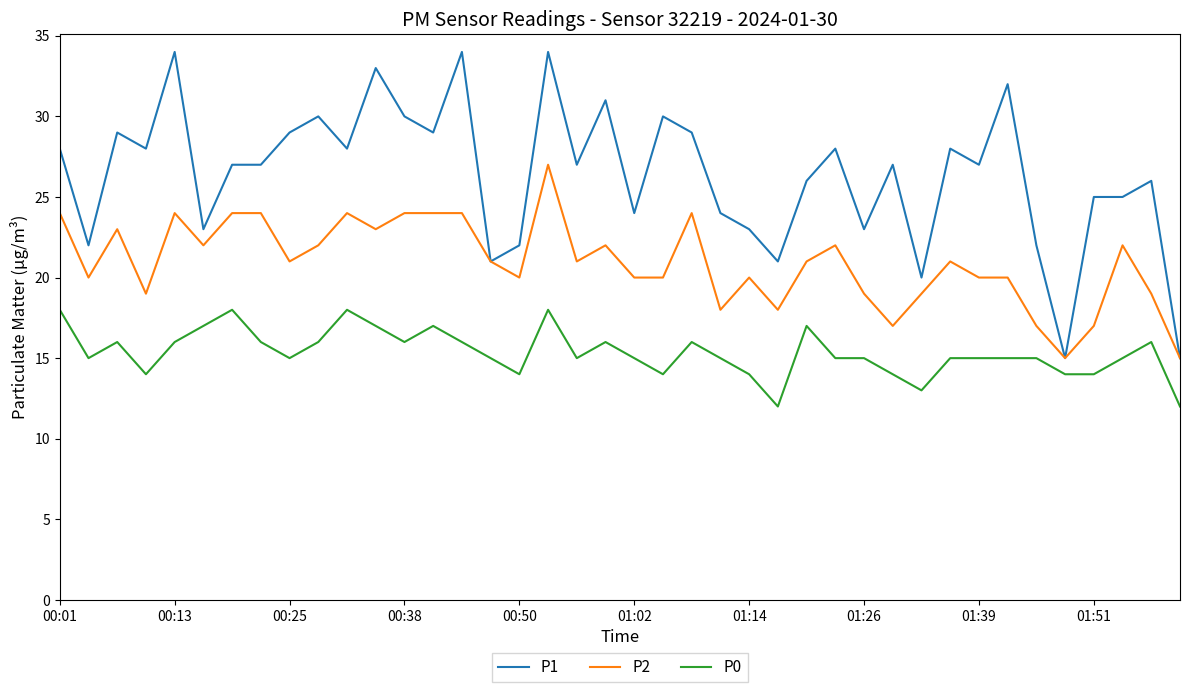

What is the sum of all P2 values?

837